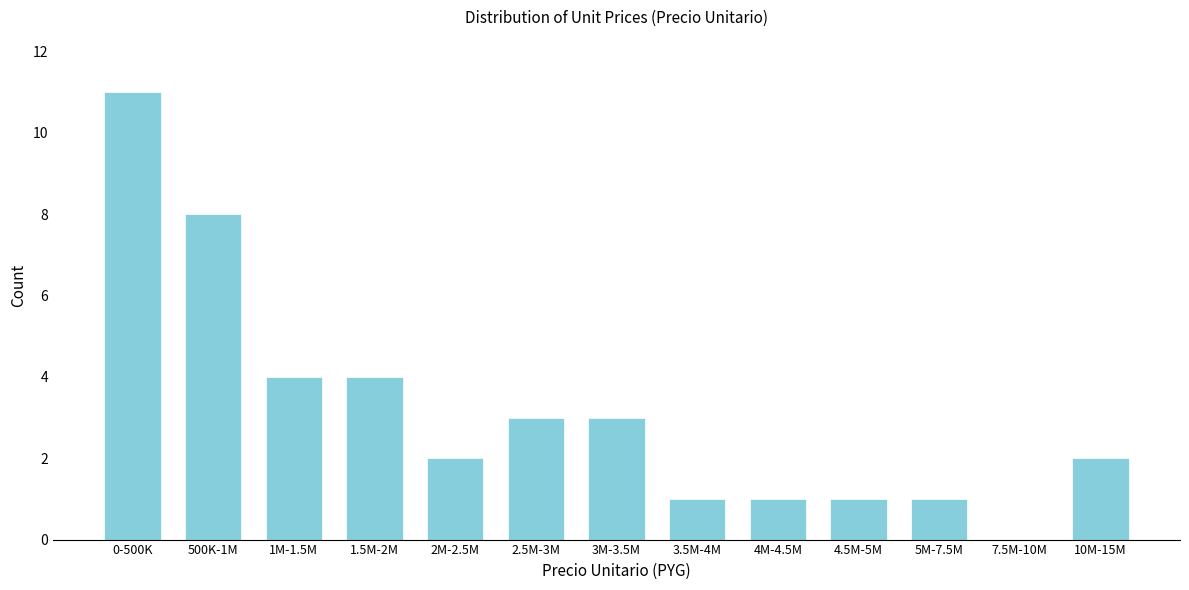

Reading left to right, extract all data points from this chart.

0-500K=11	500K-1M=8	1M-1.5M=4	1.5M-2M=4	2M-2.5M=2	2.5M-3M=3	3M-3.5M=3	3.5M-4M=1	4M-4.5M=1	4.5M-5M=1	5M-7.5M=1	7.5M-10M=0	10M-15M=2